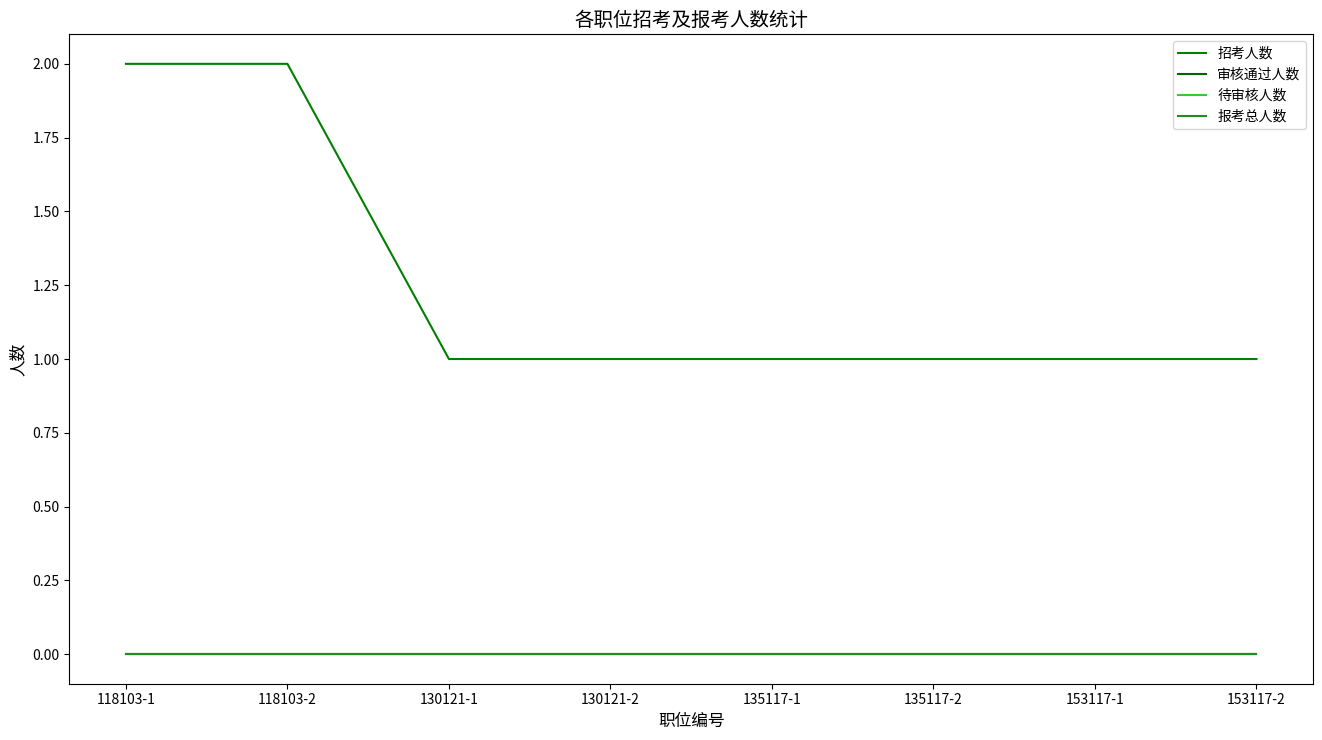

Reading right to left, what are all the values shown in this chart?

招考人数: 153117-2=1	153117-1=1	135117-2=1	135117-1=1	130121-2=1	130121-1=1	118103-2=2	118103-1=2
审核通过人数: 153117-2=0	153117-1=0	135117-2=0	135117-1=0	130121-2=0	130121-1=0	118103-2=0	118103-1=0
待审核人数: 153117-2=0	153117-1=0	135117-2=0	135117-1=0	130121-2=0	130121-1=0	118103-2=0	118103-1=0
报考总人数: 153117-2=0	153117-1=0	135117-2=0	135117-1=0	130121-2=0	130121-1=0	118103-2=0	118103-1=0